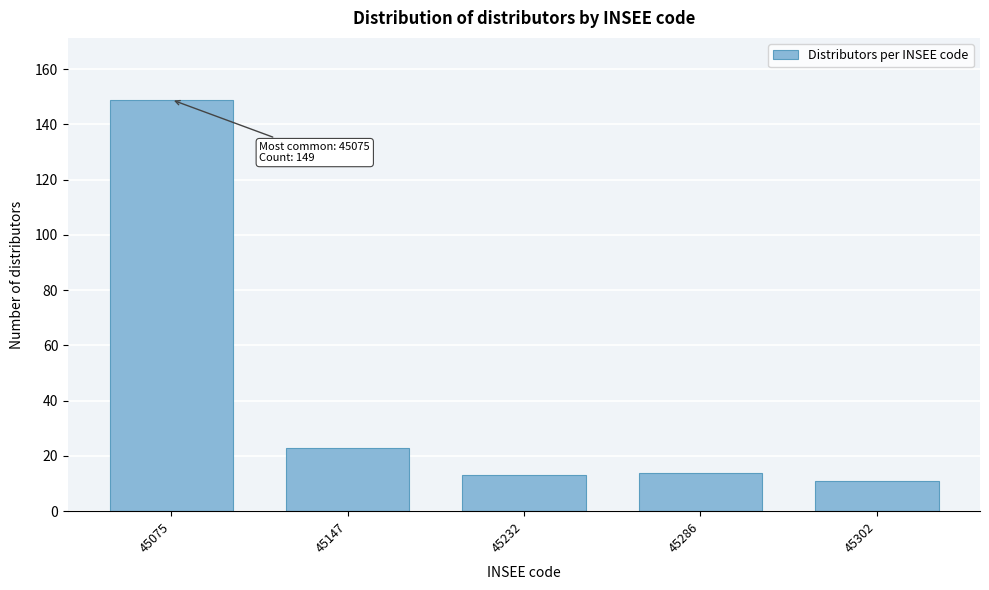

Reading right to left, transcribe all the data shown in this chart.

45302=11	45286=14	45232=13	45147=23	45075=149